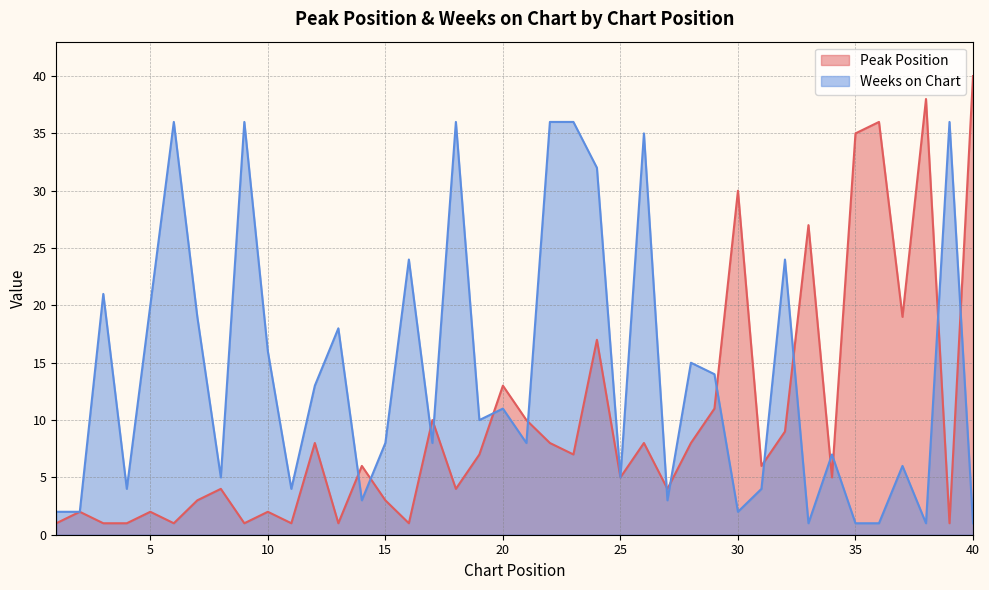

Reading left to right, extract all data points from this chart.

Peak Position: 1=1	2=2	3=1	4=1	5=2	6=1	7=3	8=4	9=1	10=2	11=1	12=8	13=1	14=6	15=3	16=1	17=10	18=4	19=7	20=13	21=10	22=8	23=7	24=17	25=5	26=8	27=4	28=8	29=11	30=30	31=6	32=9	33=27	34=5	35=35	36=36	37=19	38=38	39=1	40=40
Weeks on Chart: 1=2	2=2	3=21	4=4	5=20	6=36	7=19	8=5	9=36	10=16	11=4	12=13	13=18	14=3	15=8	16=24	17=8	18=36	19=10	20=11	21=8	22=36	23=36	24=32	25=5	26=35	27=3	28=15	29=14	30=2	31=4	32=24	33=1	34=7	35=1	36=1	37=6	38=1	39=36	40=1